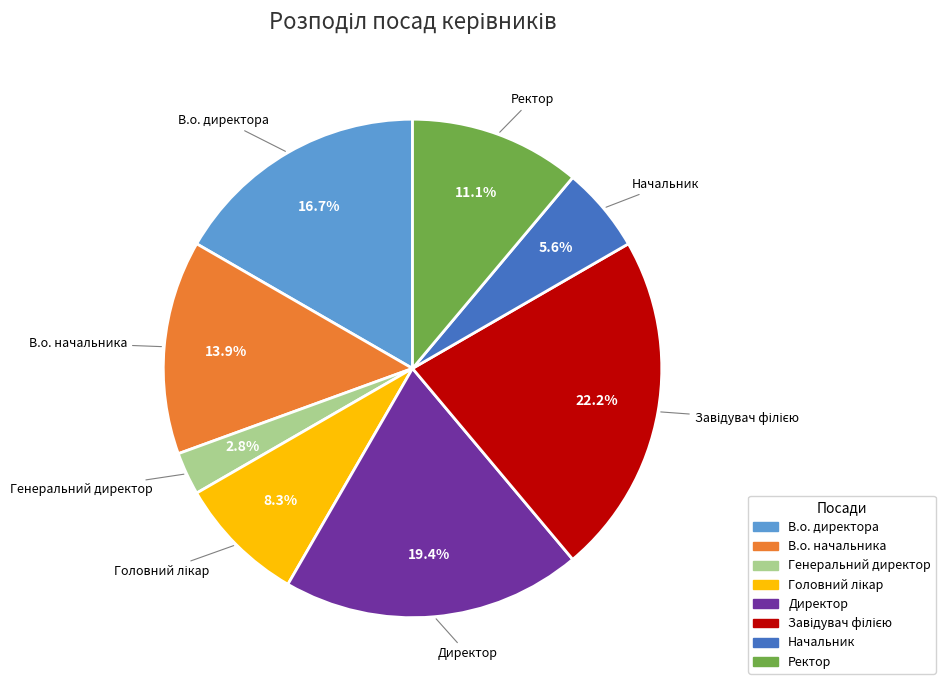

What is the smallest slice in the pie chart?

Генеральний директор